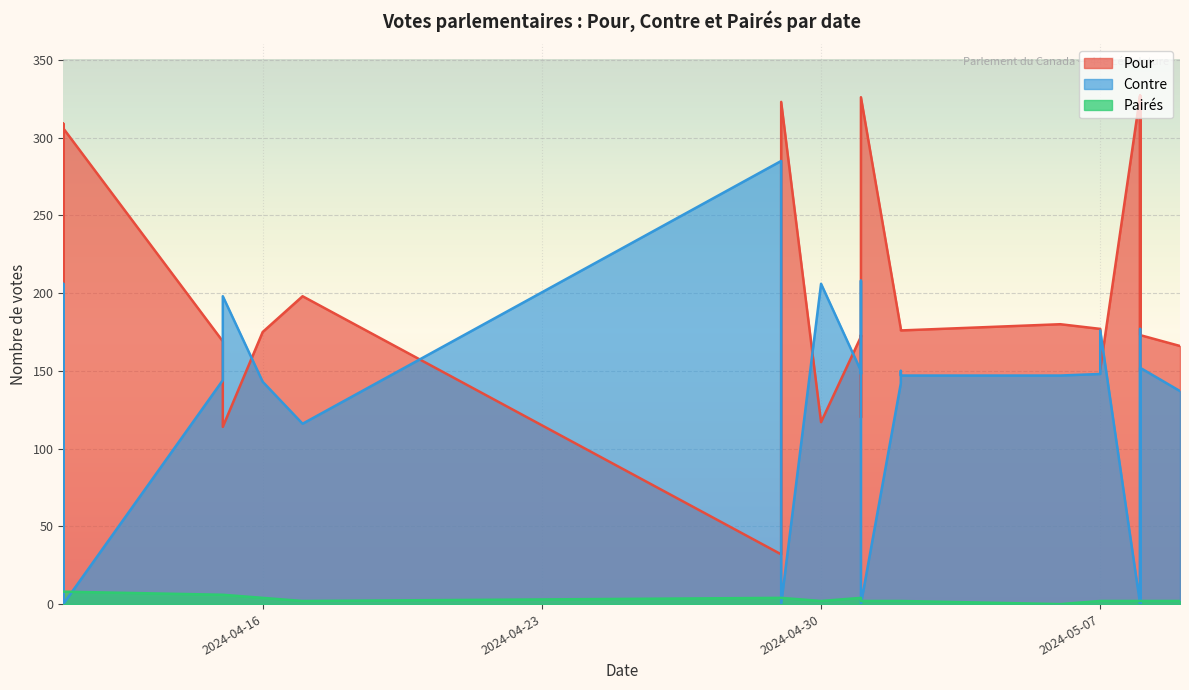

List the labels in order of Contre value, smallest first.

2024-05-08, 2024-05-08, 2024-05-08, 2024-05-01, 2024-04-29, 2024-04-11, 2024-04-11, 2024-04-11, 2024-04-11, 2024-04-17, 2024-04-11, 2024-05-09, 2024-05-02, 2024-04-16, 2024-04-15, 2024-05-06, 2024-05-02, 2024-05-07, 2024-05-01, 2024-05-02, 2024-05-01, 2024-05-08, 2024-04-11, 2024-04-11, 2024-05-07, 2024-05-08, 2024-04-15, 2024-04-11, 2024-04-11, 2024-04-11, 2024-04-11, 2024-04-11, 2024-04-11, 2024-04-11, 2024-04-11, 2024-04-11, 2024-04-30, 2024-04-11, 2024-05-01, 2024-04-29